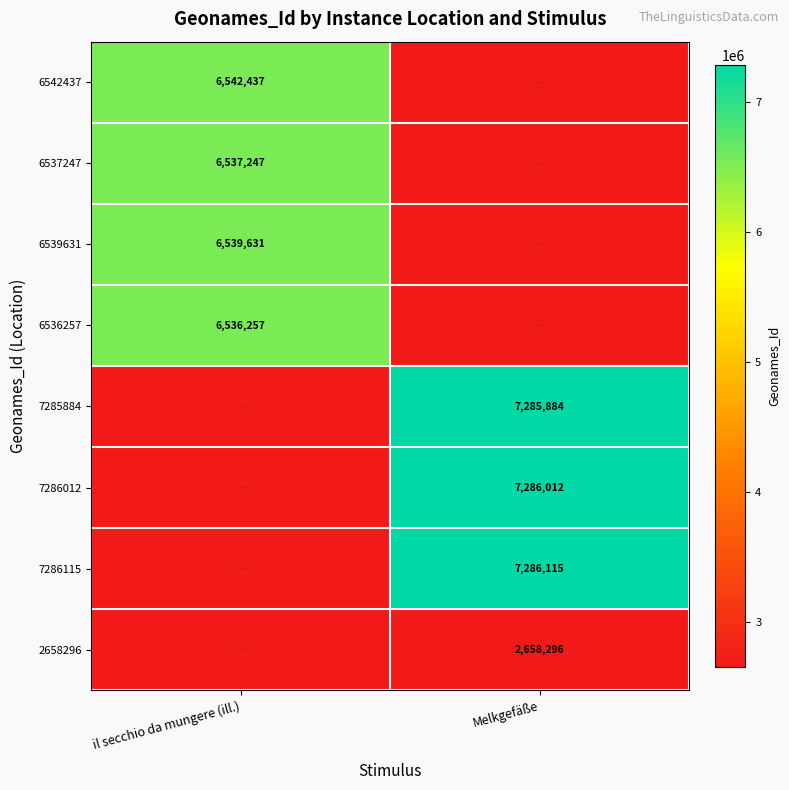

At how many categories does at least one series exceed 4720760?

2